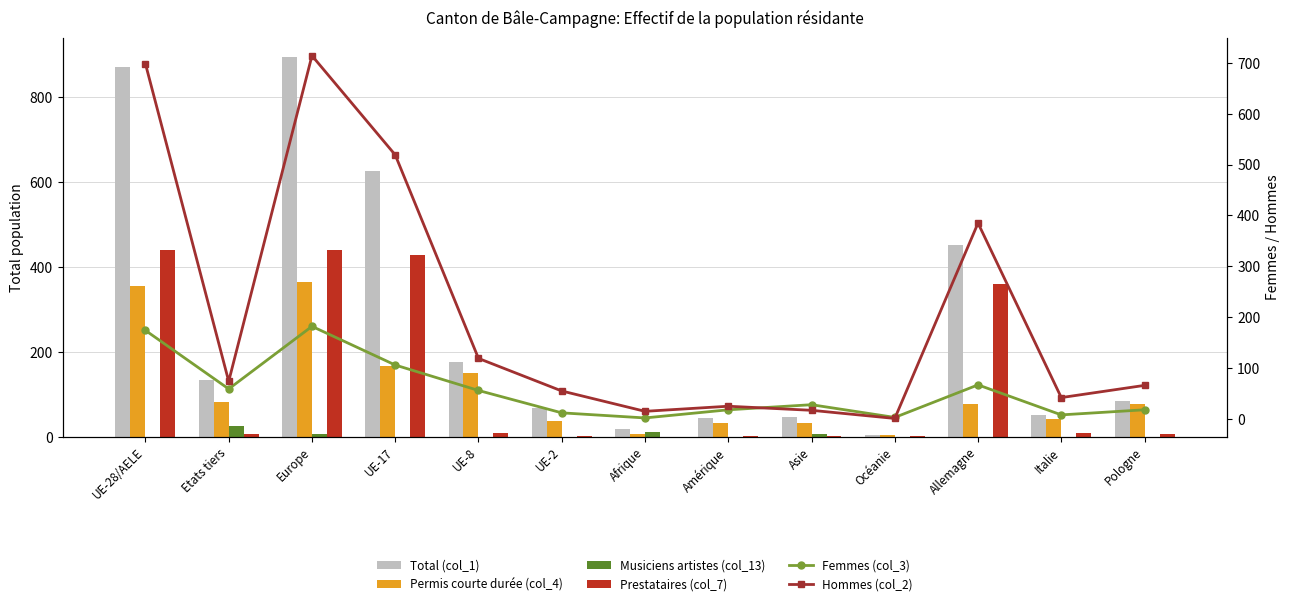

The value of Femmes (col_3) at Amérique is 18. True or false?

True